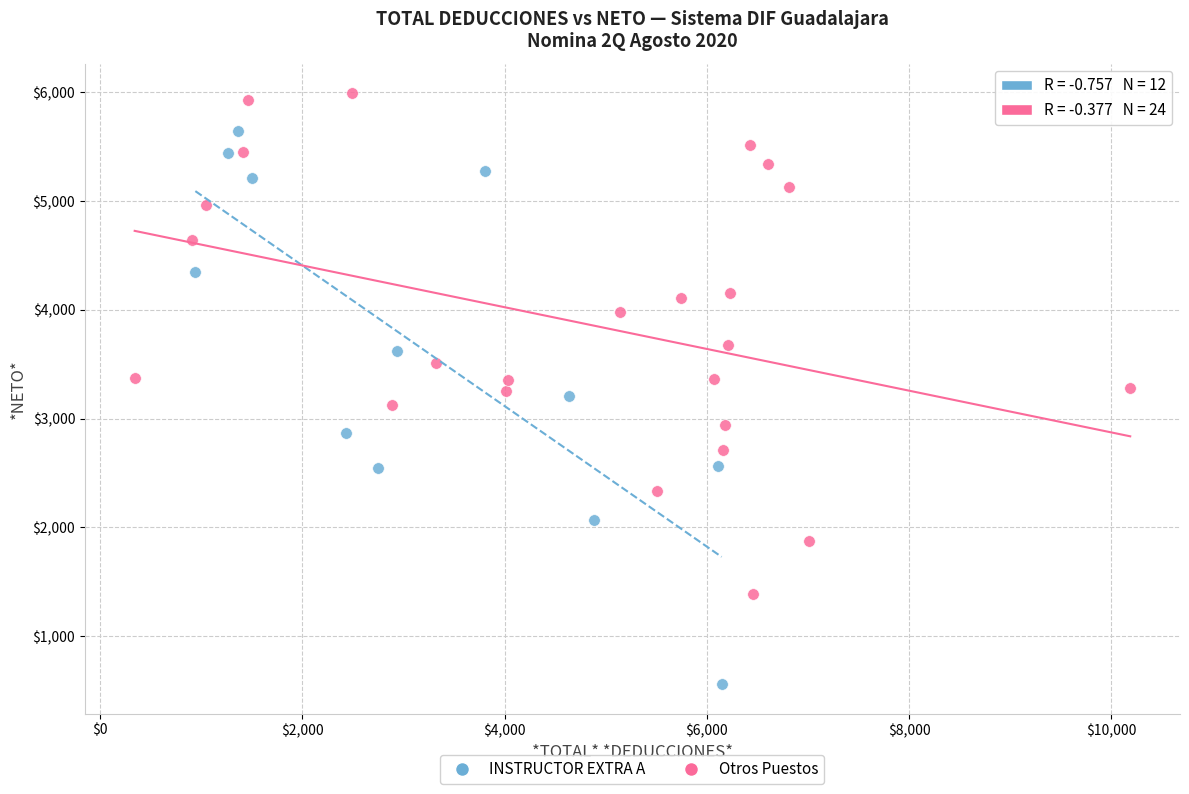

Which series contains the highest Y value?

Otros Puestos